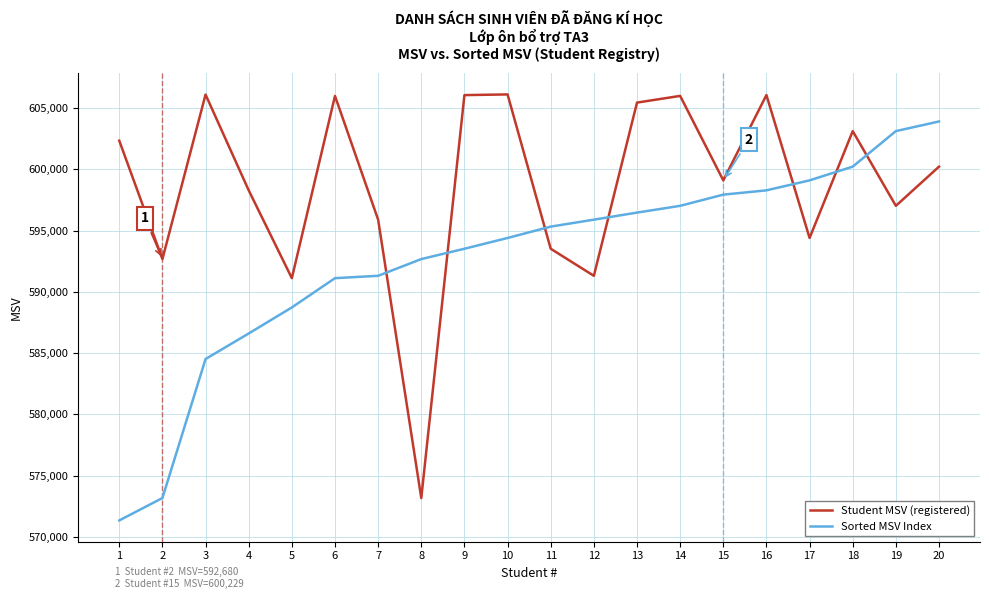

How many lines are shown in the chart?

2